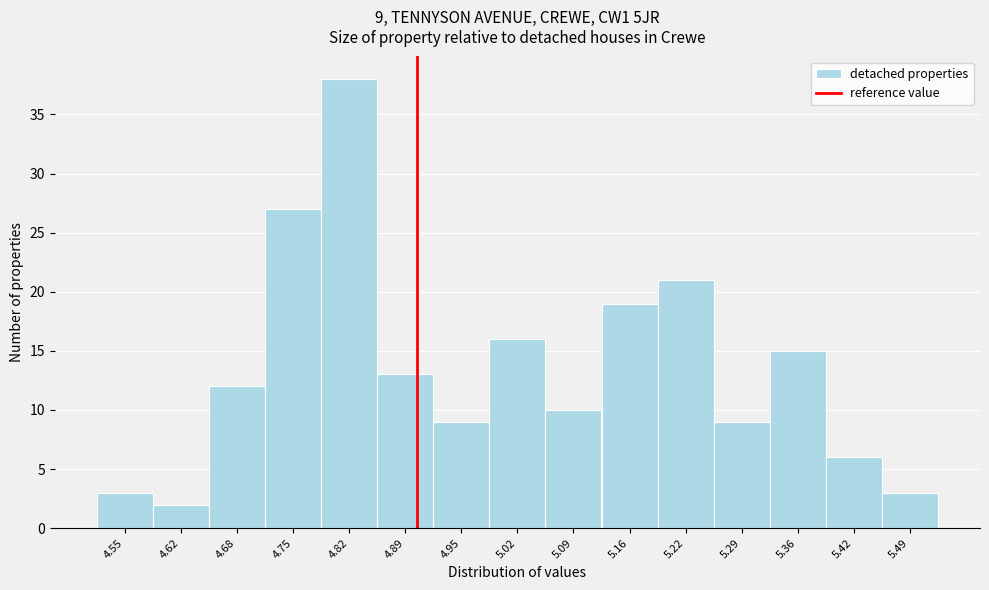

Which range on the x-axis has the tallest bar?

4.78 to 4.85